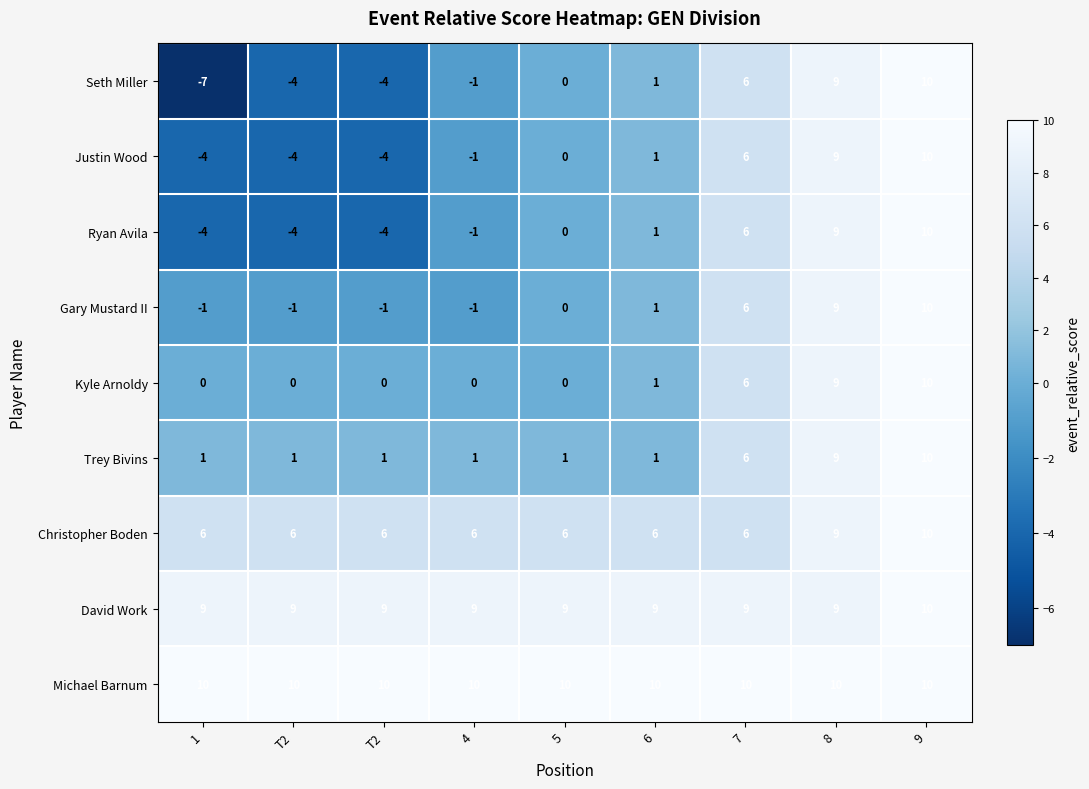

Reading left to right, transcribe all the data shown in this chart.

Seth Miller: 1=-7	T2=-4	T2=-4	4=-1	5=0	6=1	7=6	8=9	9=10
Justin Wood: 1=-4	T2=-4	T2=-4	4=-1	5=0	6=1	7=6	8=9	9=10
Ryan Avila: 1=-4	T2=-4	T2=-4	4=-1	5=0	6=1	7=6	8=9	9=10
Gary Mustard II: 1=-1	T2=-1	T2=-1	4=-1	5=0	6=1	7=6	8=9	9=10
Kyle Arnoldy: 1=0	T2=0	T2=0	4=0	5=0	6=1	7=6	8=9	9=10
Trey Bivins: 1=1	T2=1	T2=1	4=1	5=1	6=1	7=6	8=9	9=10
Christopher Boden: 1=6	T2=6	T2=6	4=6	5=6	6=6	7=6	8=9	9=10
David Work: 1=9	T2=9	T2=9	4=9	5=9	6=9	7=9	8=9	9=10
Michael Barnum: 1=10	T2=10	T2=10	4=10	5=10	6=10	7=10	8=10	9=10